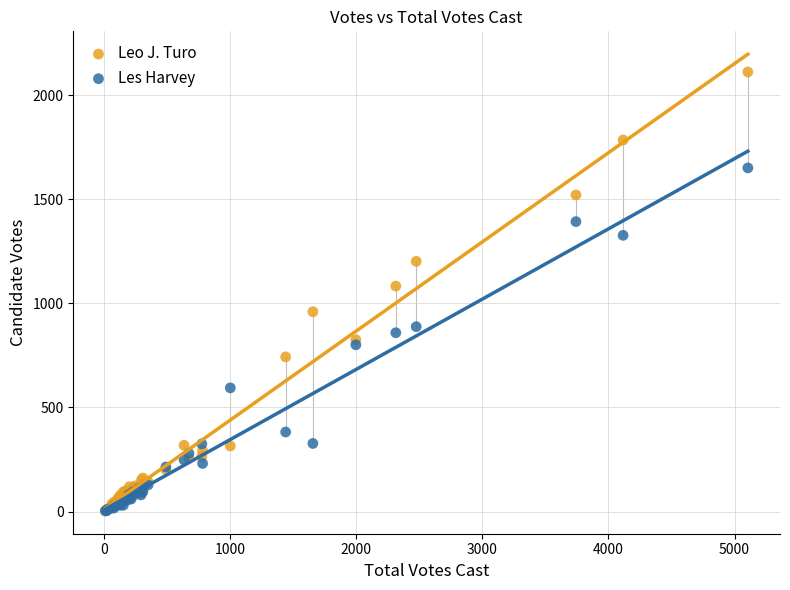

Across all series, what Y value is closest to 1057?

1083